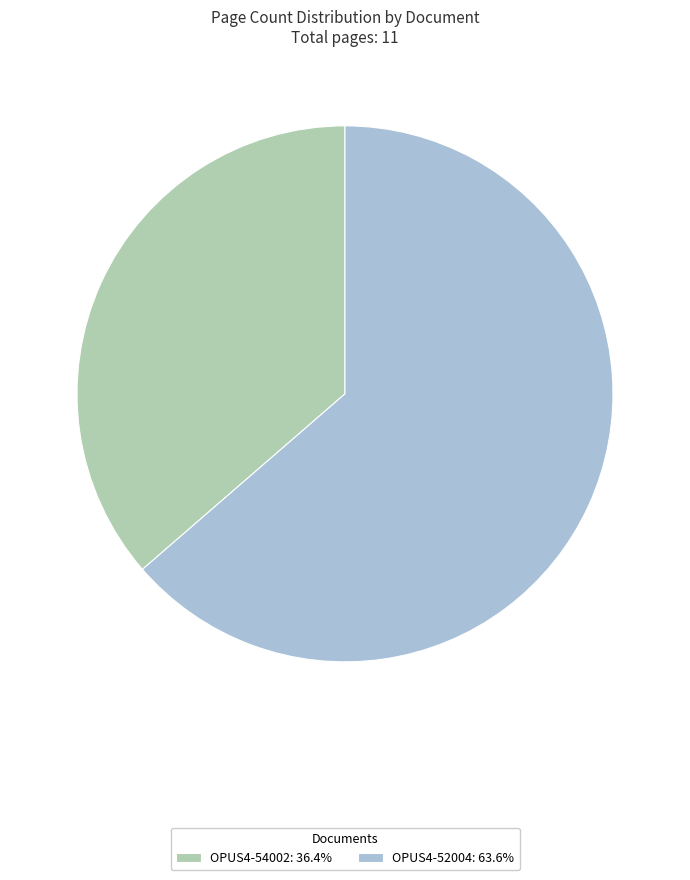

Is the sum of OPUS4-54002: 36.4% and OPUS4-52004: 63.6% greater than half?

Yes